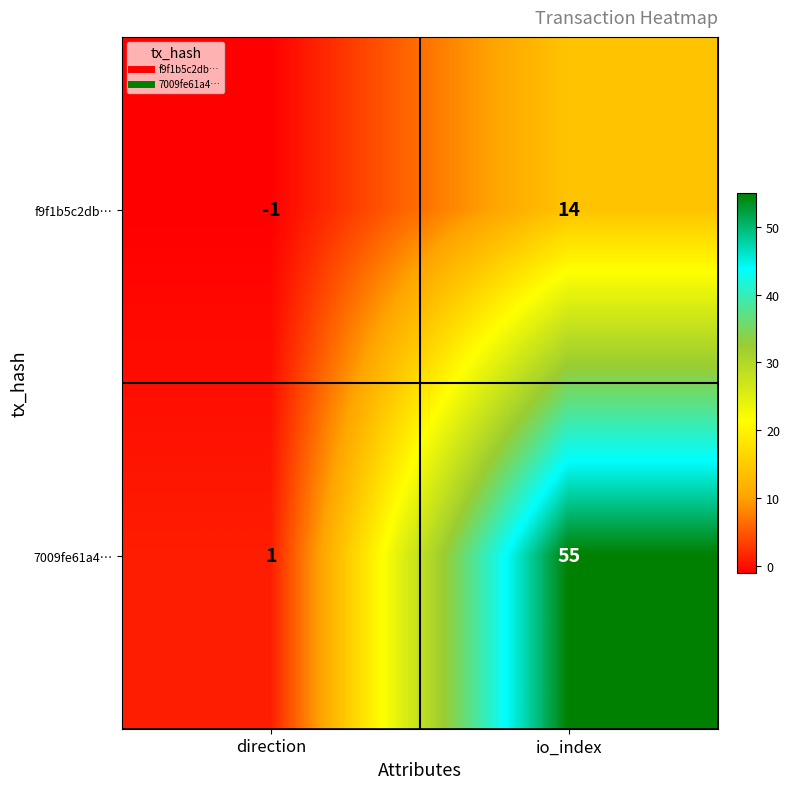

Which series has the widest spread of values?

7009fe61a4…